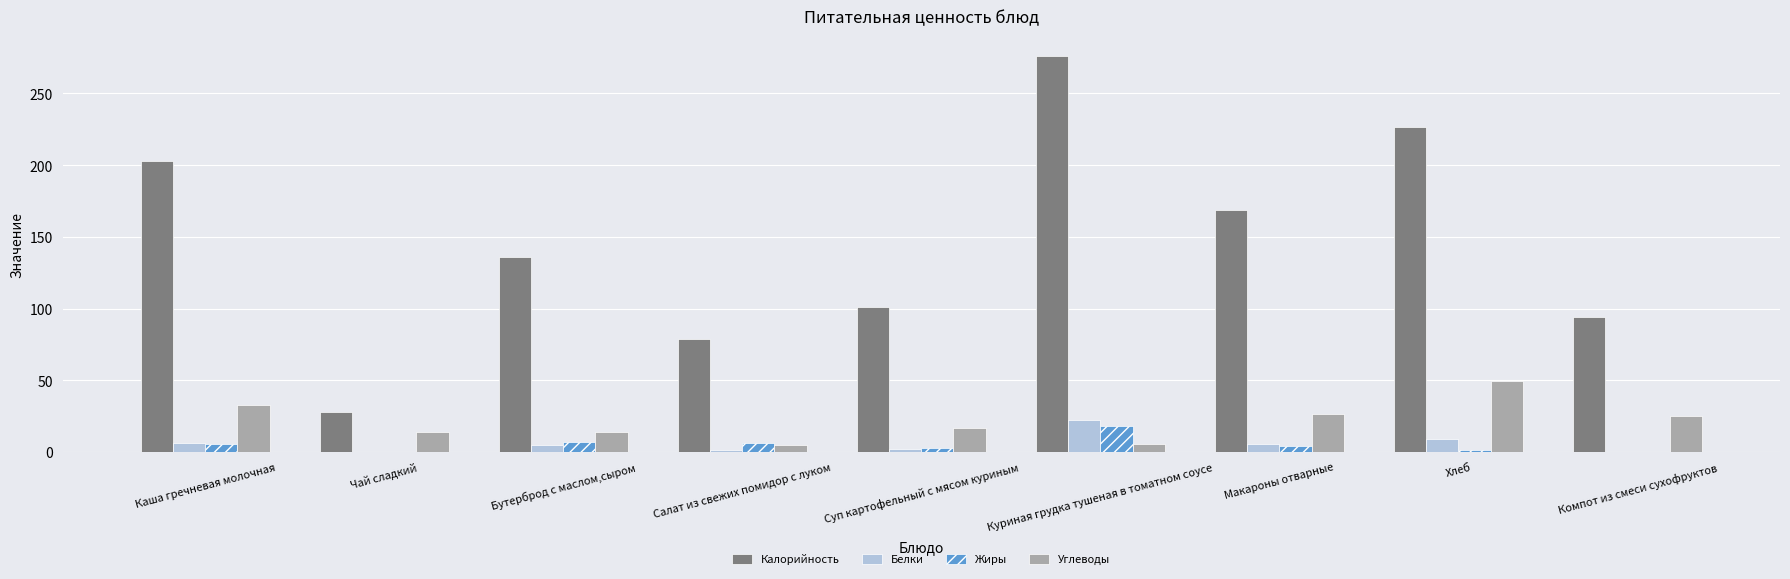

Which series has the largest total across all categories?

Калорийность